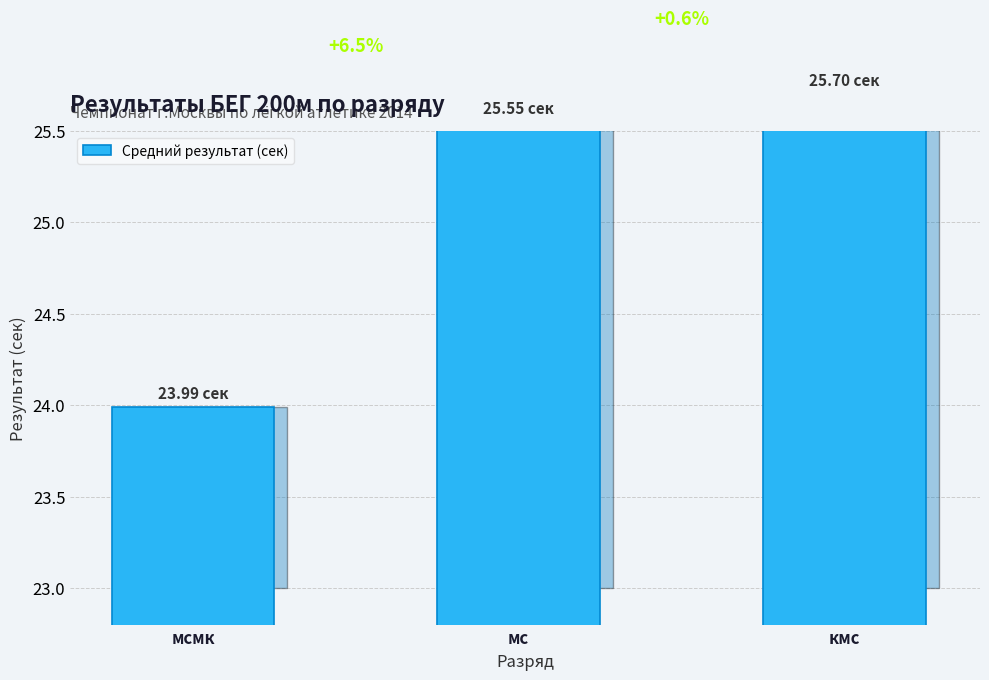

Rank the categories by value from lowest to highest.

мсмк, мс, кмс